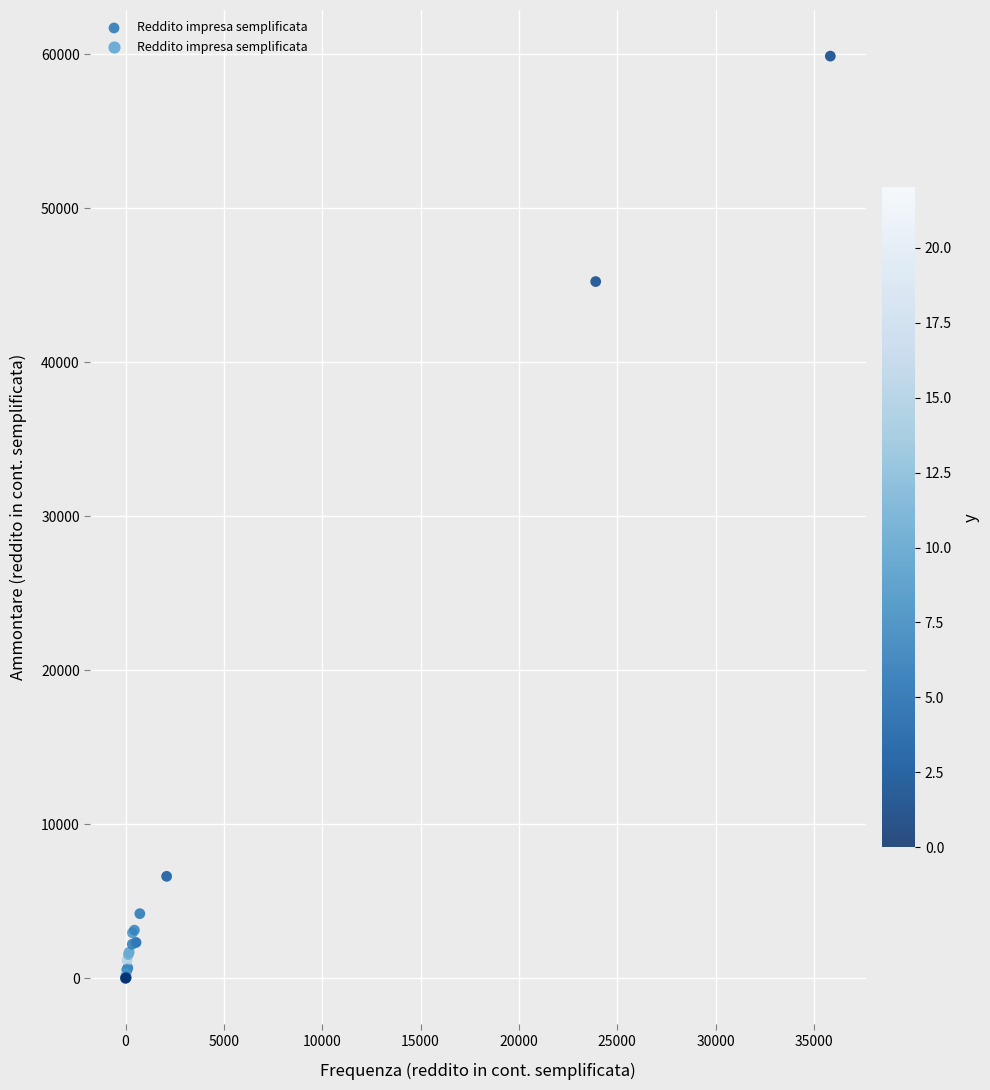

What Y value in the scatter plot is closest to 29939?

45241